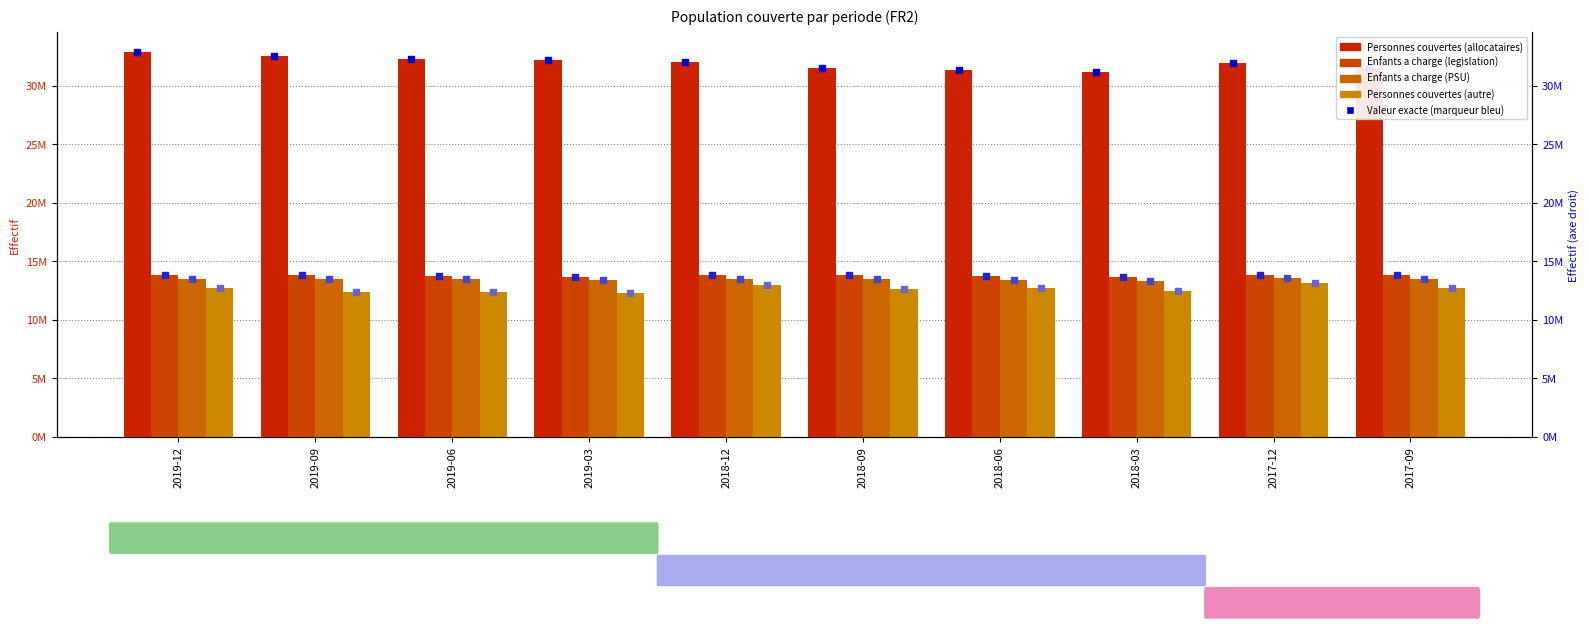

What are all the series names shown in the legend?

Personnes couvertes (allocataires), Enfants a charge (legislation), Enfants a charge (PSU), Personnes couvertes (autre)